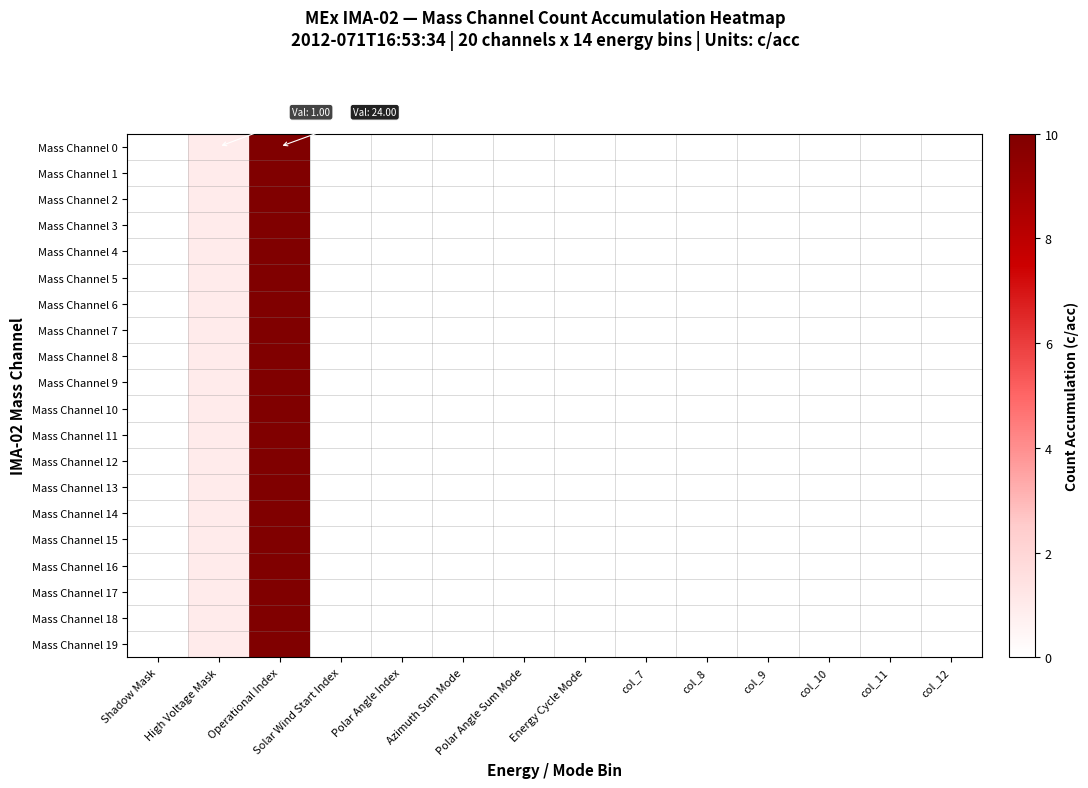

List the series in order of their peak value, highest first.

Mass Channel 0, Mass Channel 1, Mass Channel 2, Mass Channel 3, Mass Channel 4, Mass Channel 5, Mass Channel 6, Mass Channel 7, Mass Channel 8, Mass Channel 9, Mass Channel 10, Mass Channel 11, Mass Channel 12, Mass Channel 13, Mass Channel 14, Mass Channel 15, Mass Channel 16, Mass Channel 17, Mass Channel 18, Mass Channel 19